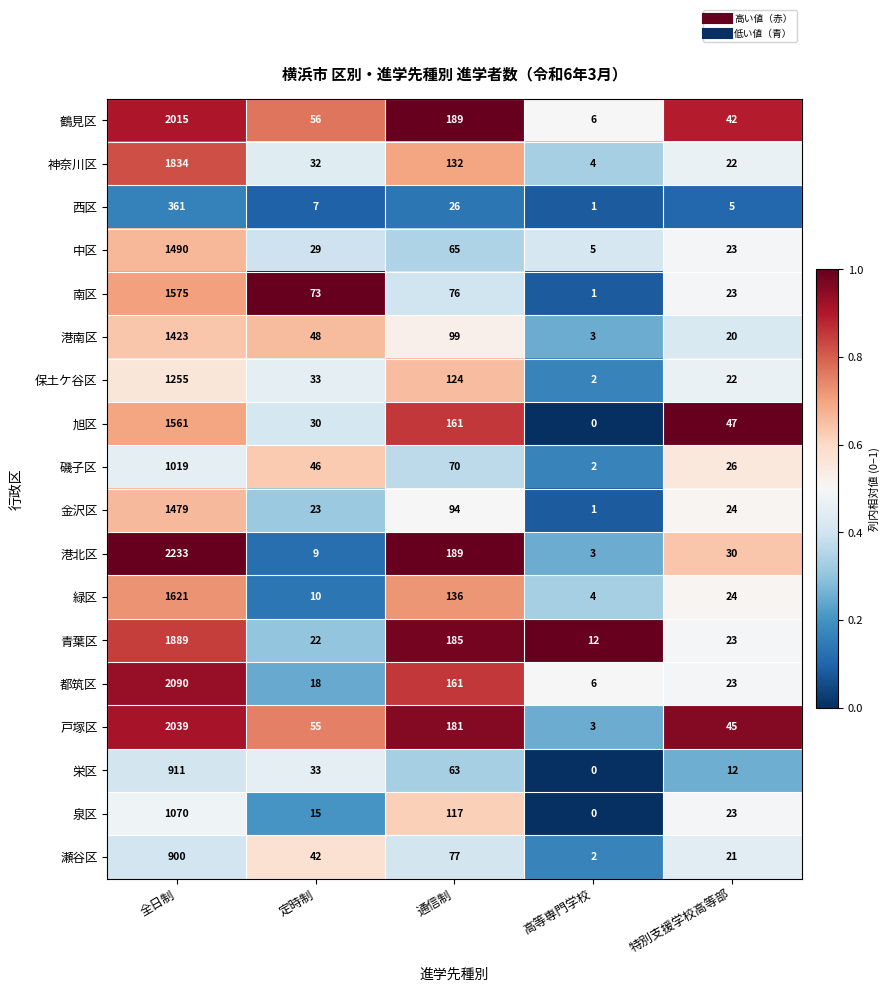

What is the difference between the maximum and second lowest values in the 鶴見区 series?

1973